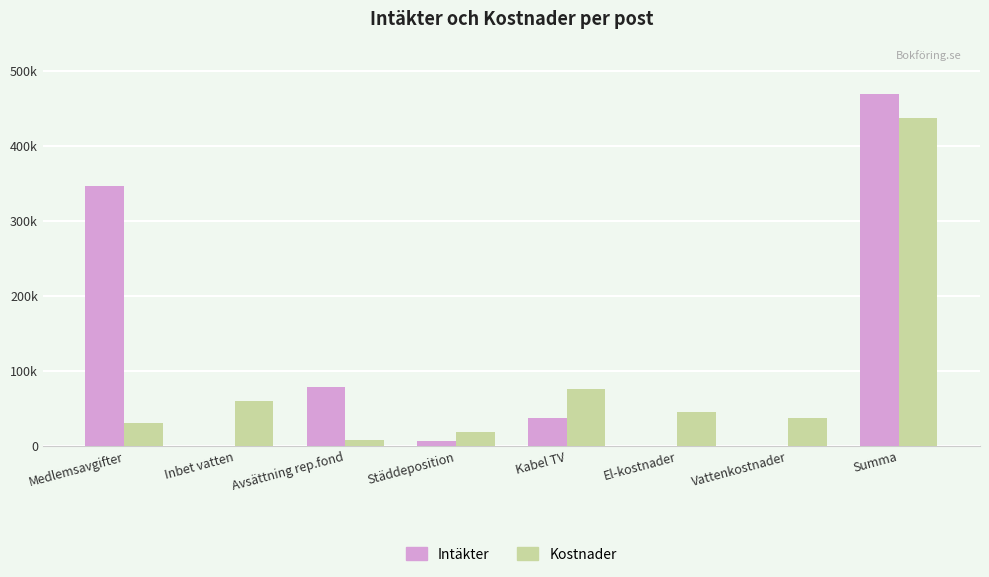

List the series in order of their overall mean, lowest first.

Kostnader, Intäkter